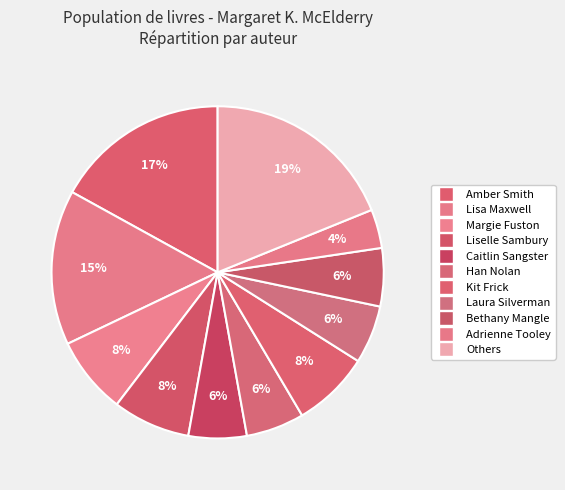

How many slices are in this pie chart?

11